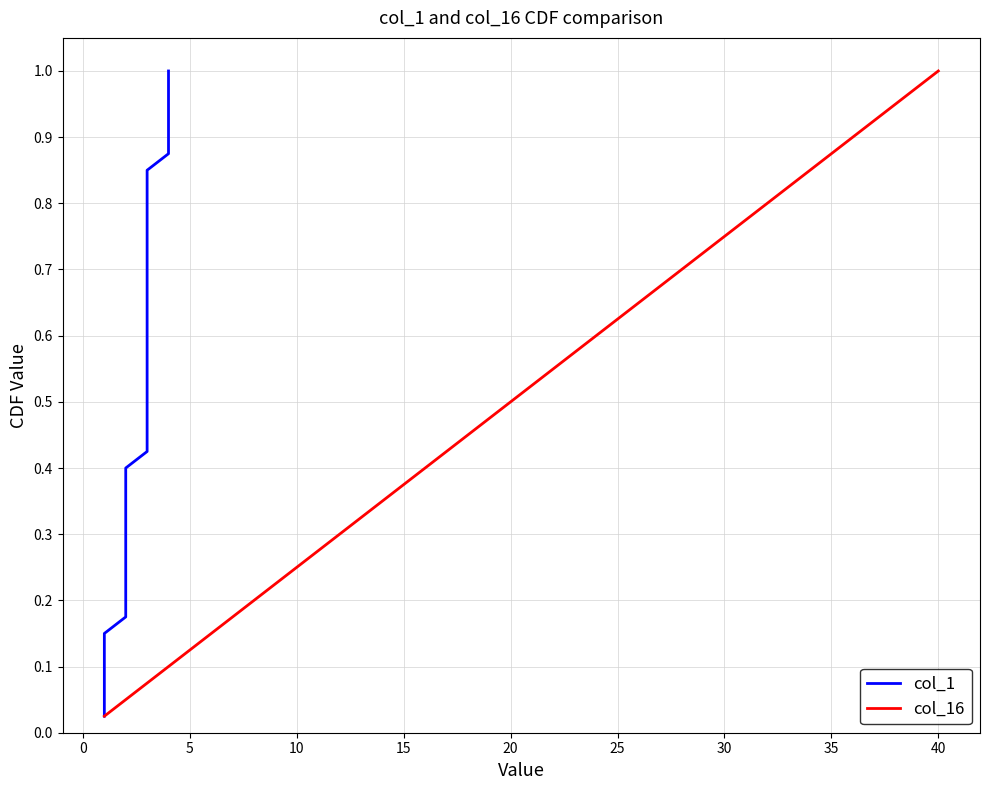

True or false: col_16 has more than 1 interior local peaks.

False